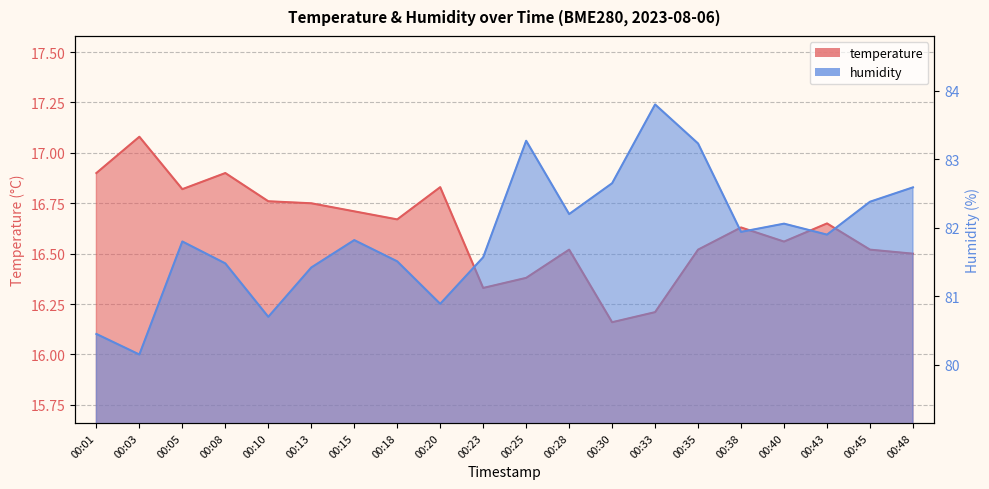

At which label does temperature reach its minimum?

00:30